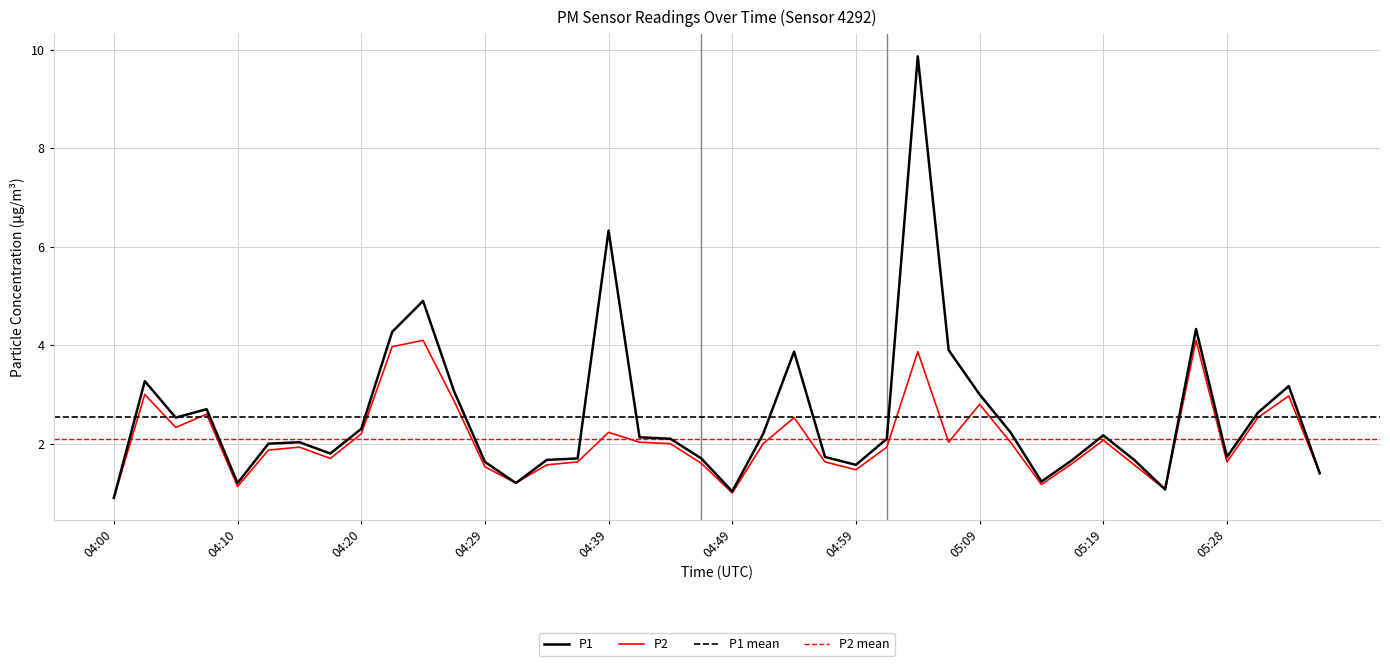

Where is the first local minimum for P2?

04:05